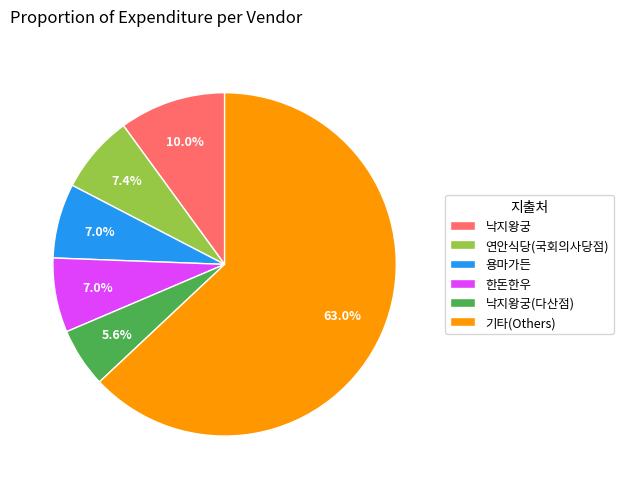

How many slices are in this pie chart?

6